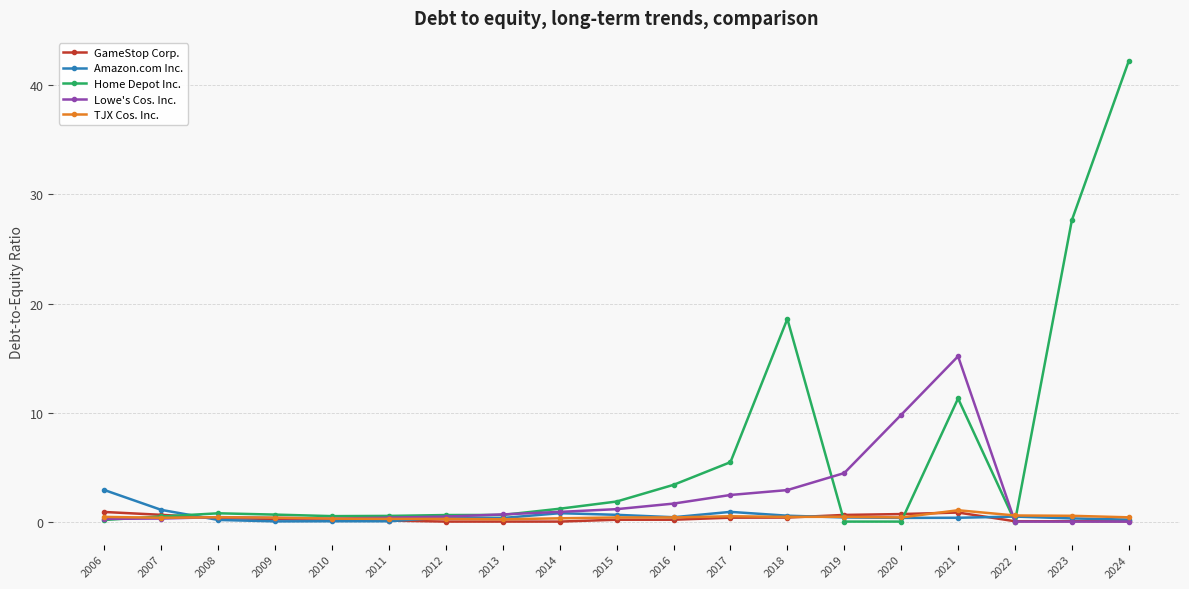

What is the sum of the Amazon.com Inc. values at 2016 and 2010?

0.4